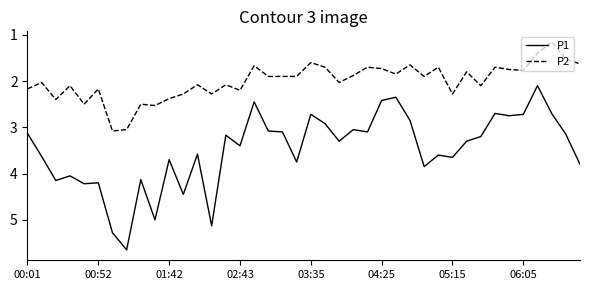

List the series in order of their peak value, highest first.

P1, P2